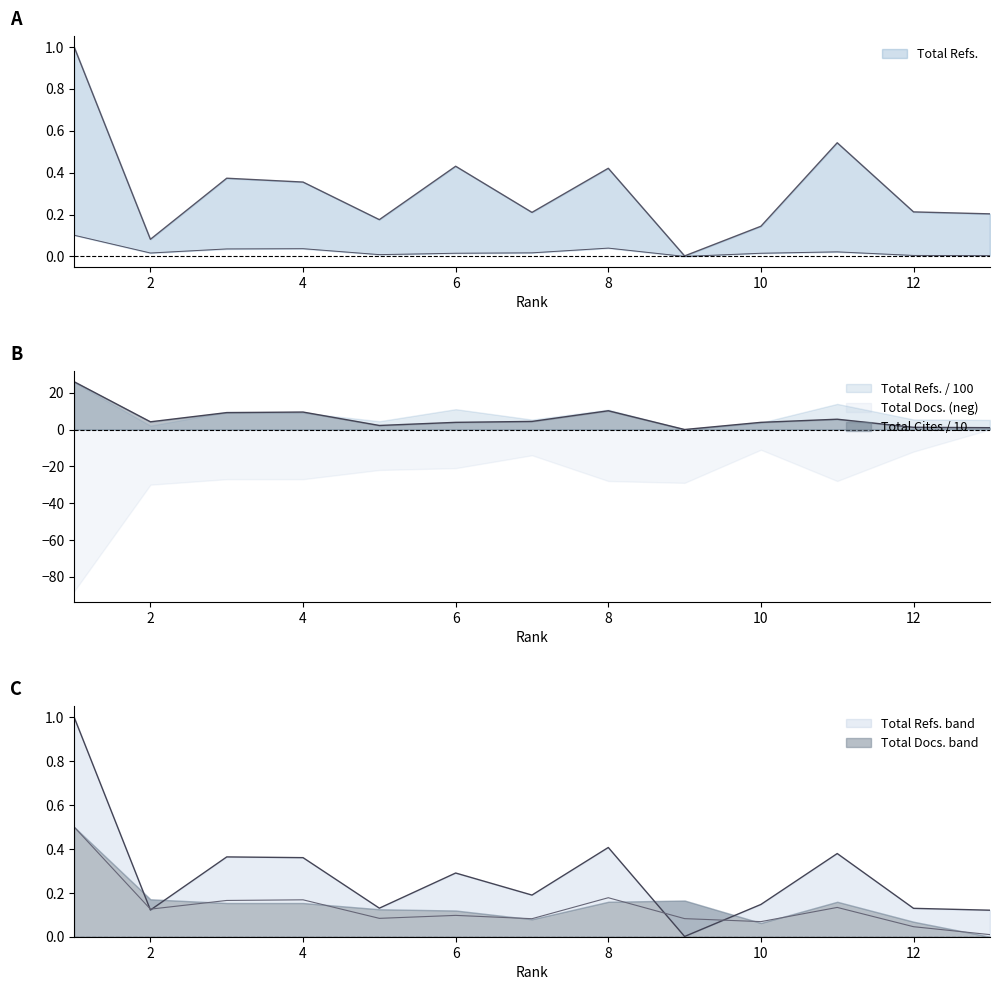

How many lines are shown in the chart?

2